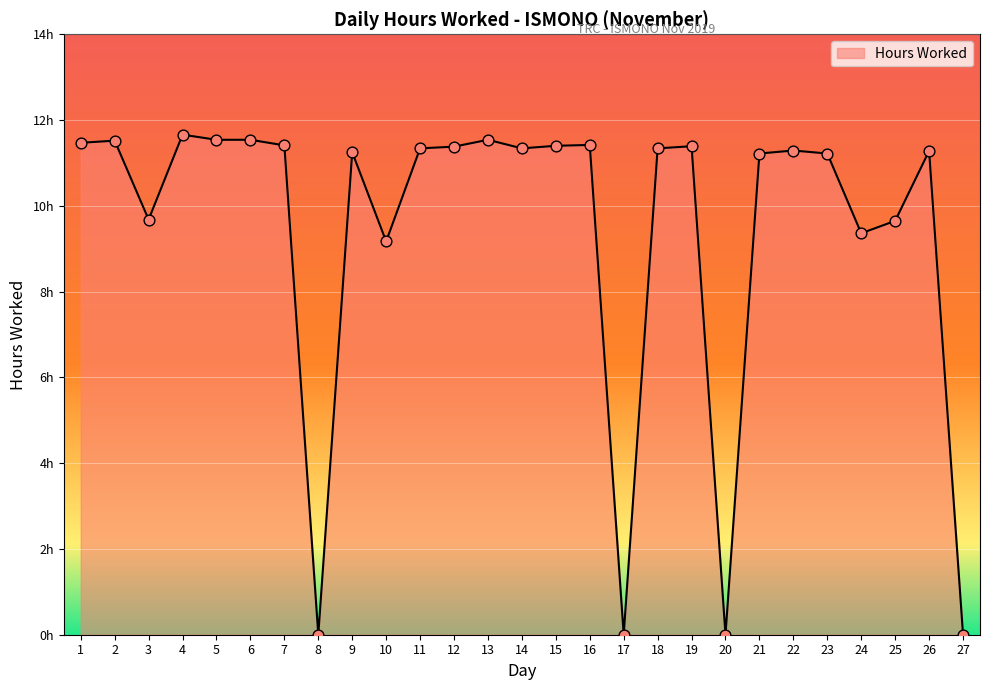

Approximately how many times larger is the value at 13 compared to 18?

1.0